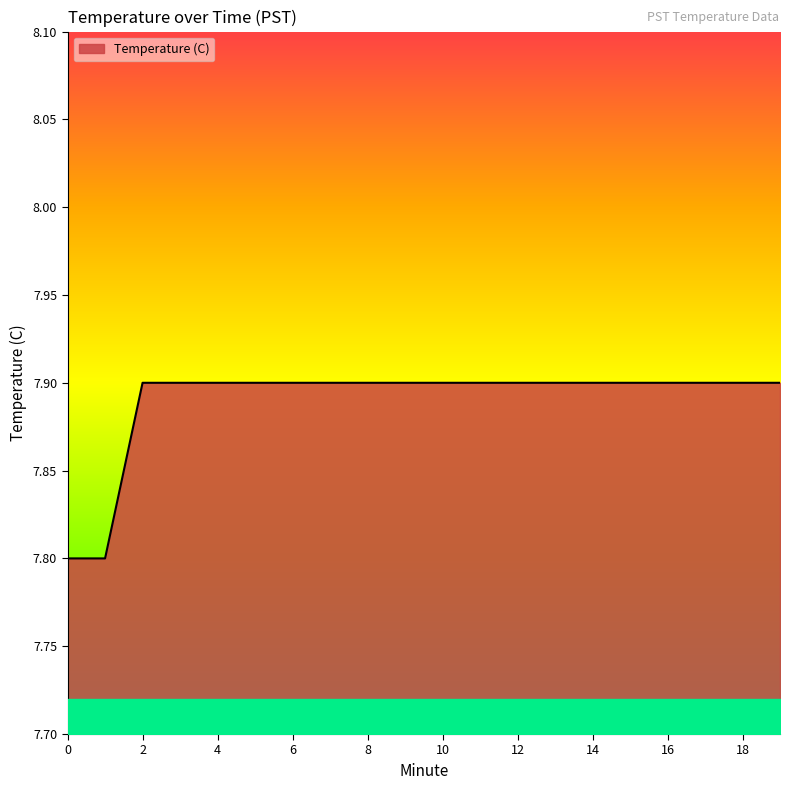

Does the chart display data point markers on the line(s)?

No